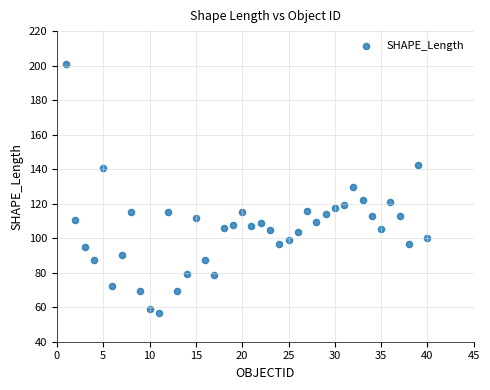

What is the range of Y values (max minus min)?

144.7